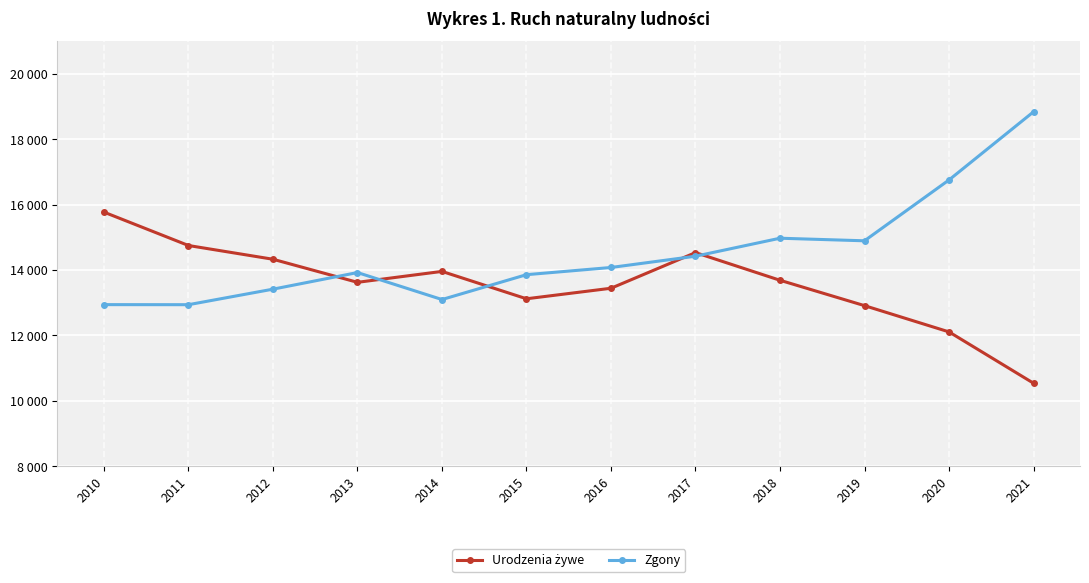

Does the chart have visible grid lines?

Yes